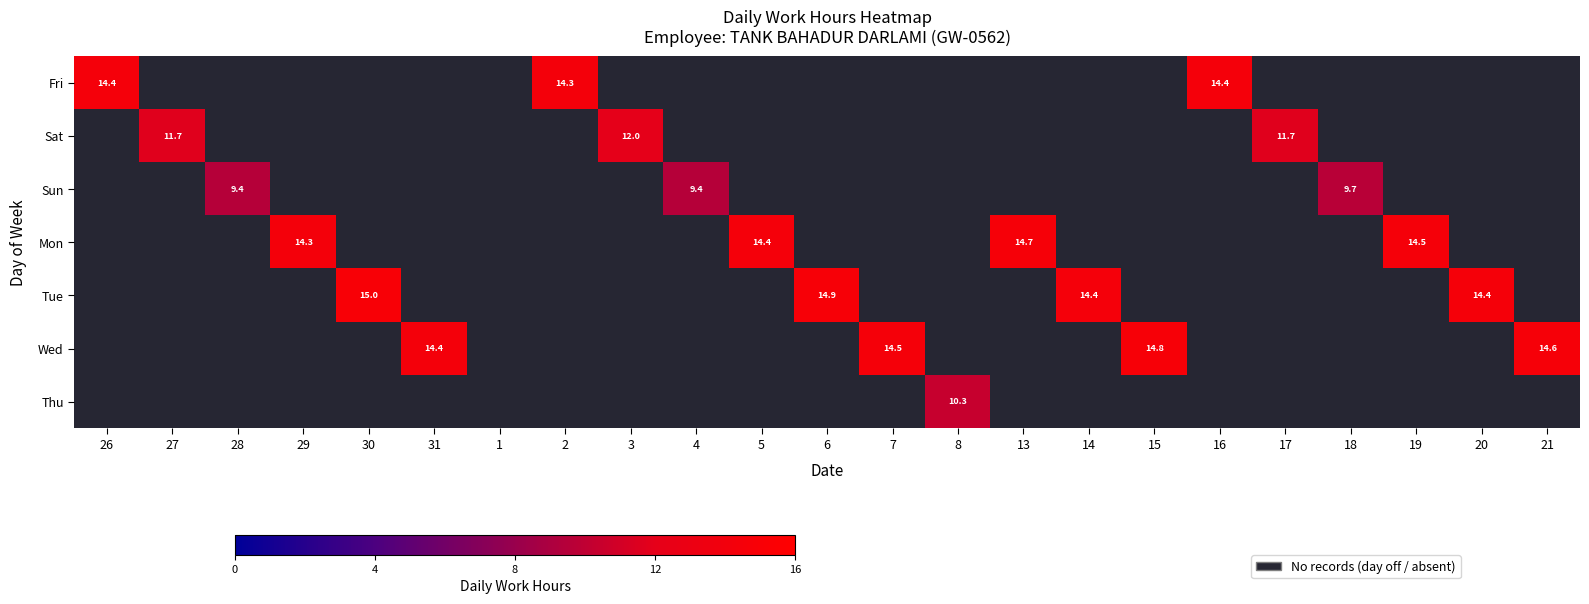

Count the number of categories in the chart.

23